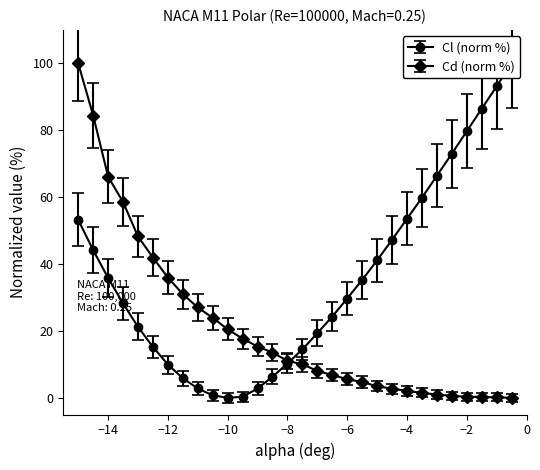

What is the difference between the Cl values at -3 and -15?

11.6